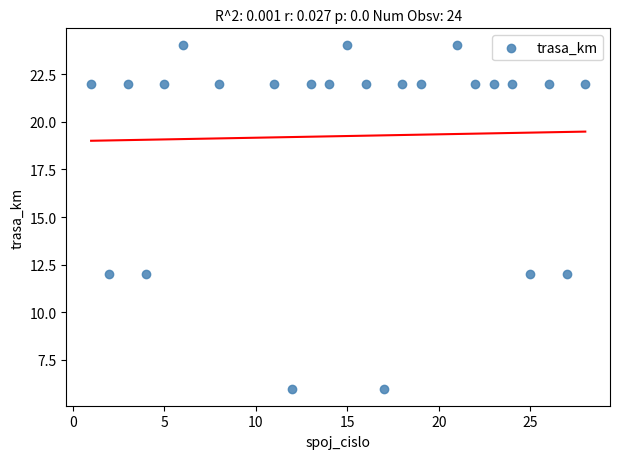

What is the range of X values (max minus min)?

27